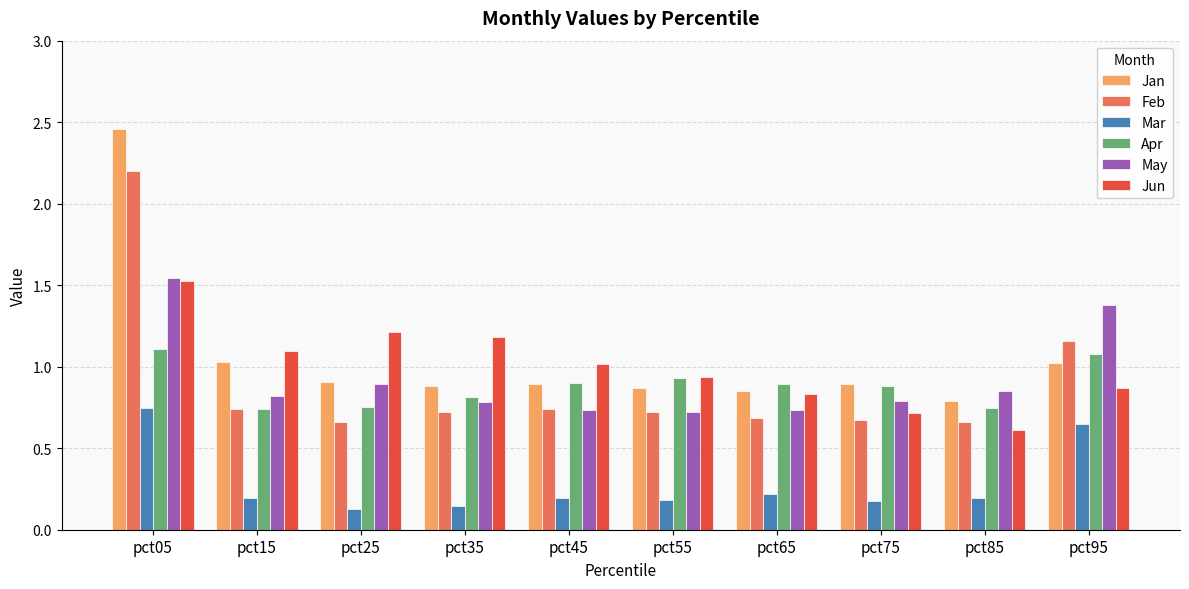

Is it true that Feb equals 0.7 at pct85?

True